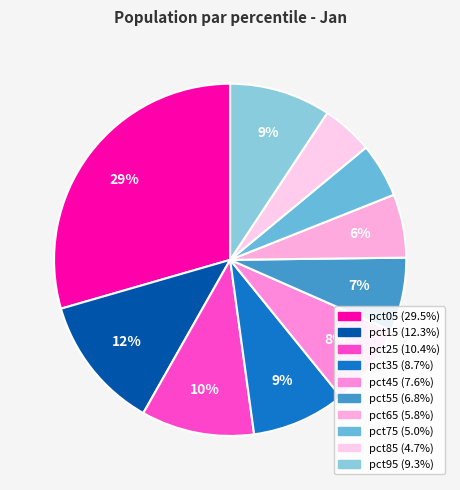

How many slices are in this pie chart?

10